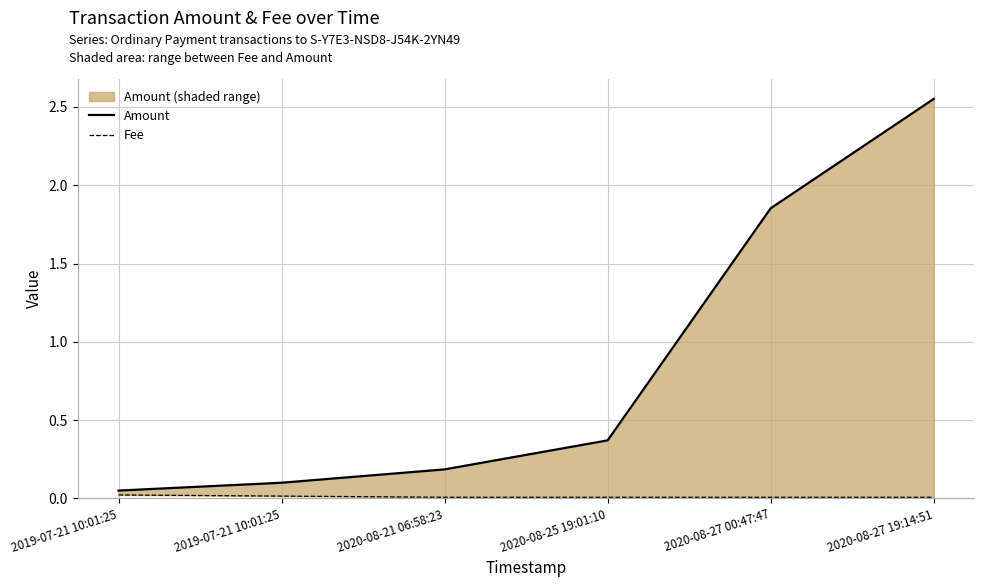

At which label does Amount reach its minimum?

2019-07-21 10:01:25